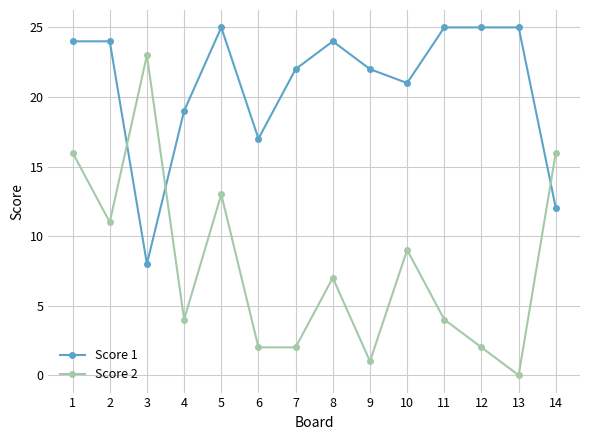

List the series in order of their overall mean, lowest first.

Score 2, Score 1